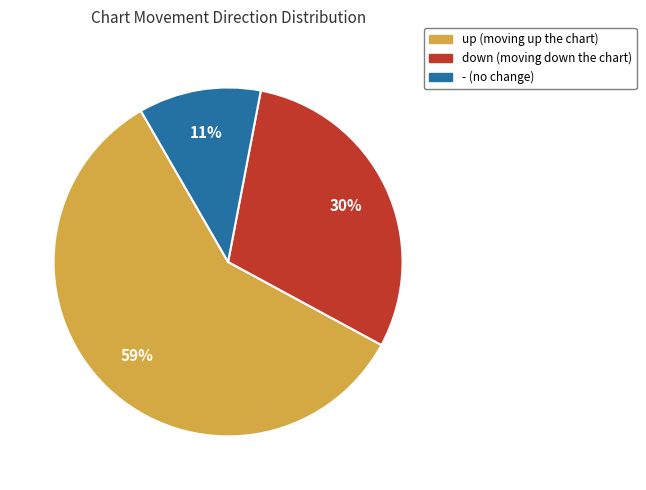

To the nearest percent, what percentage of the pie is up?

59%